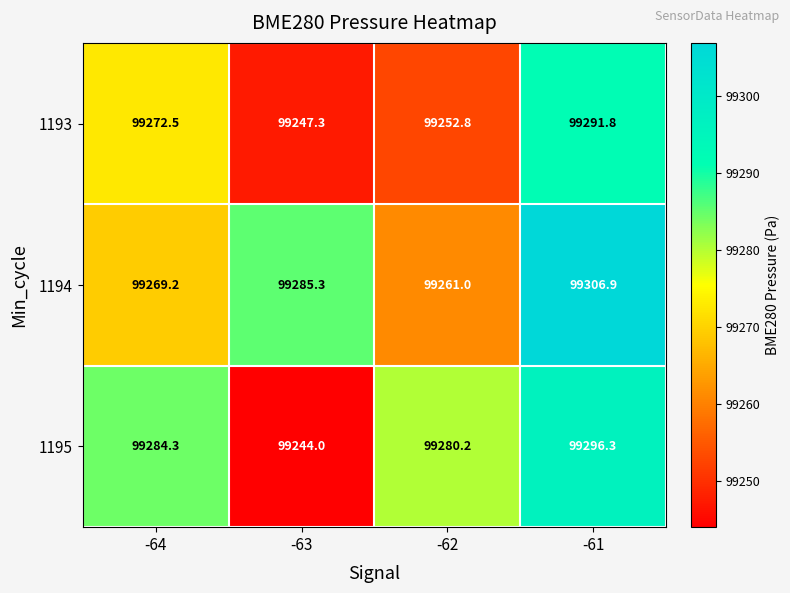

At which category is the sum across all series the highest?

-61